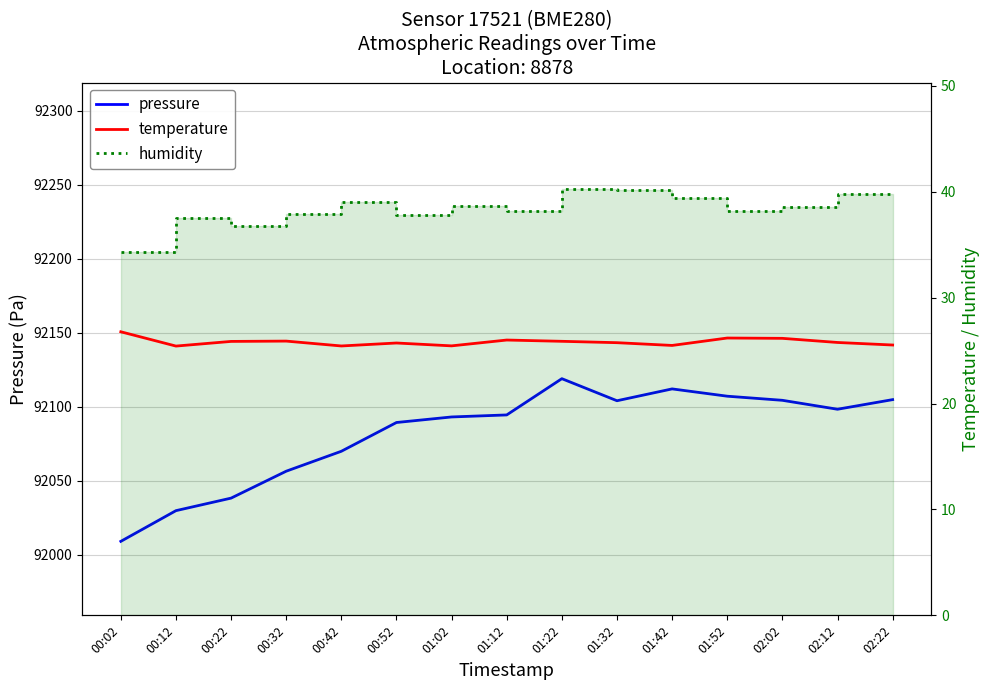

Which series has the largest range (max minus min)?

pressure